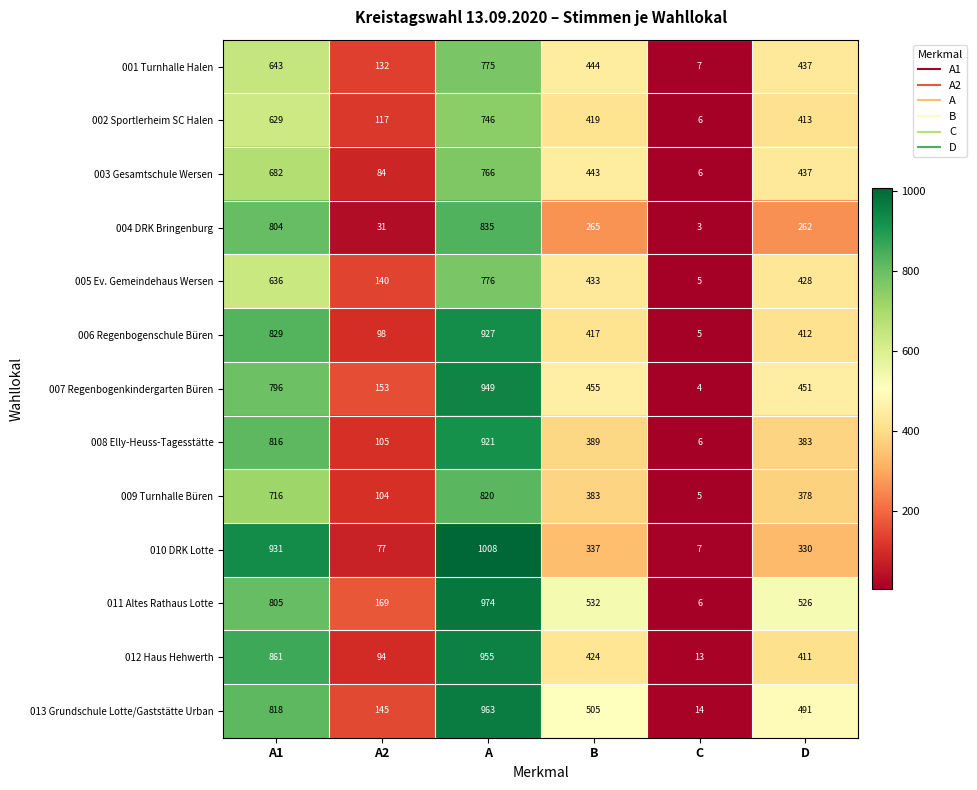

Which series has the largest total across all categories?

011 Altes Rathaus Lotte